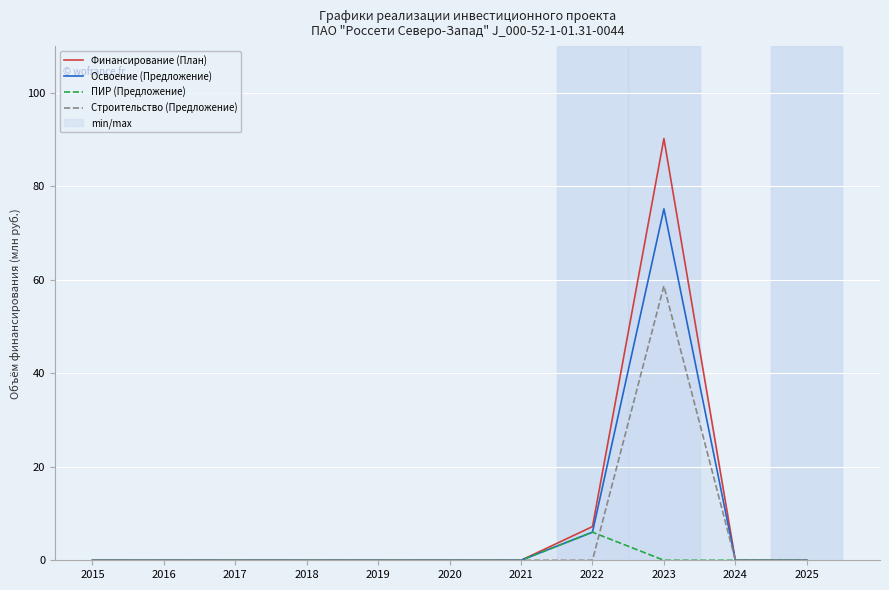

How many lines are shown in the chart?

4